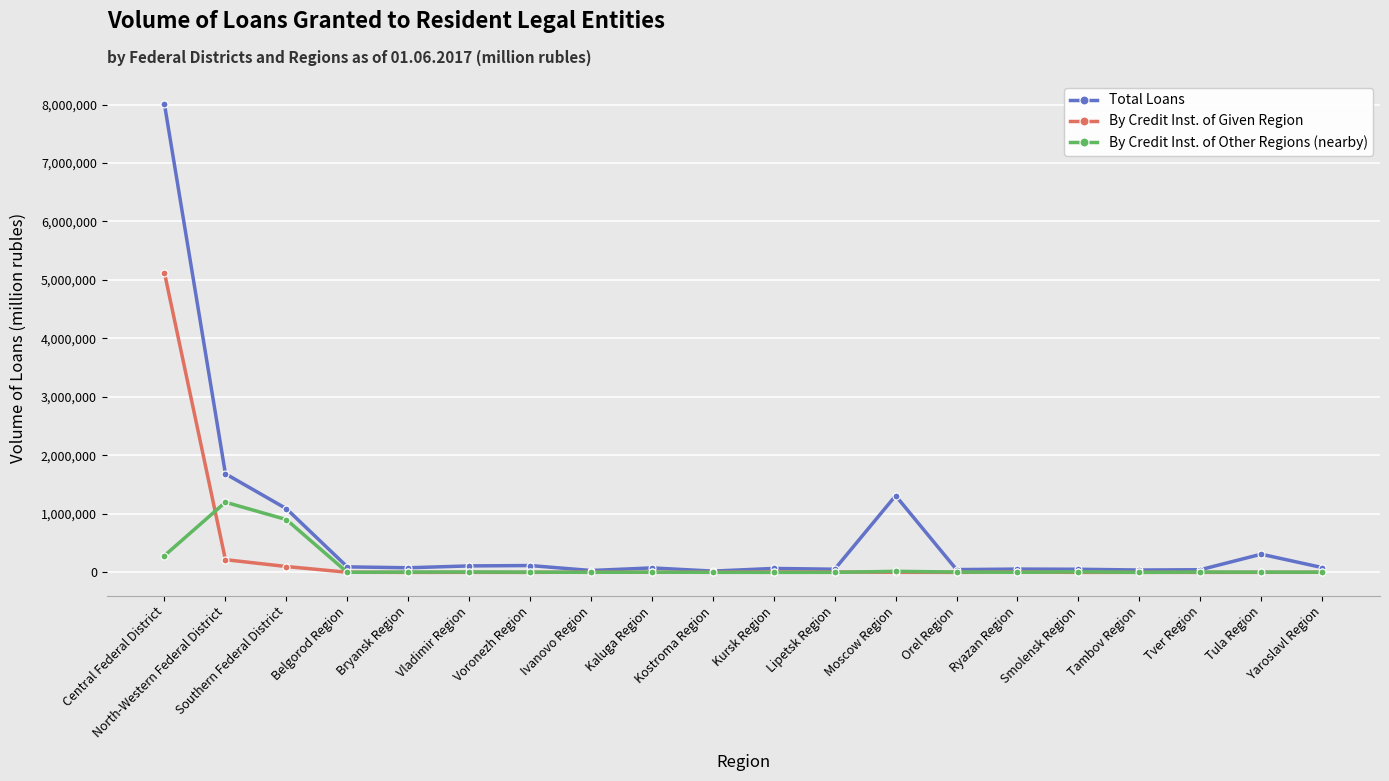

True or false: By Credit Inst. of Given Region has more than 1 interior local peaks.

True